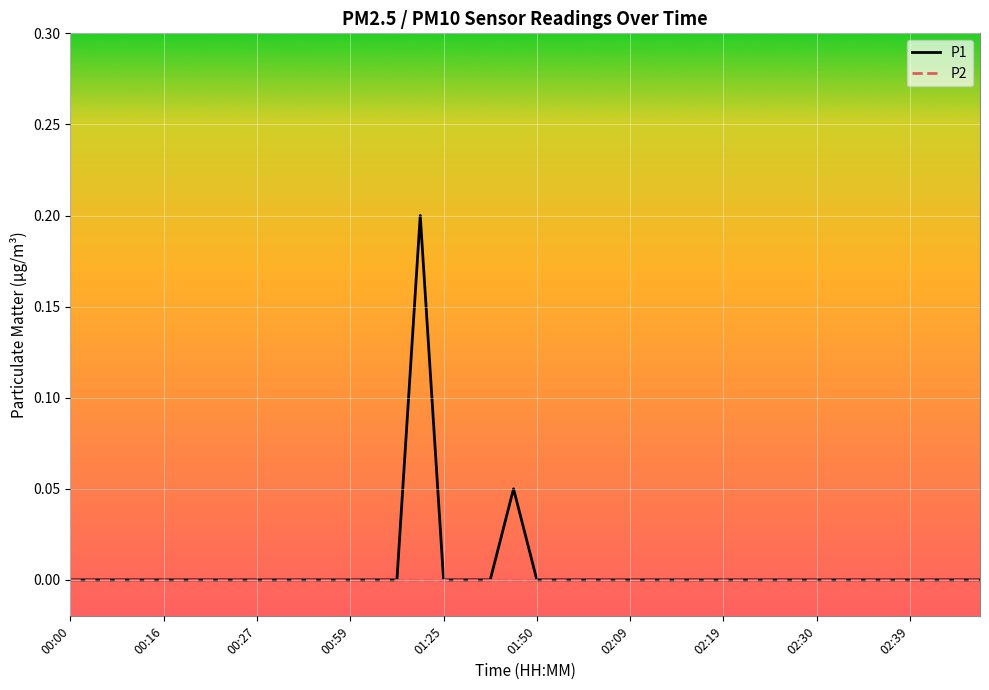

List the series in order of their peak value, highest first.

P1, P2